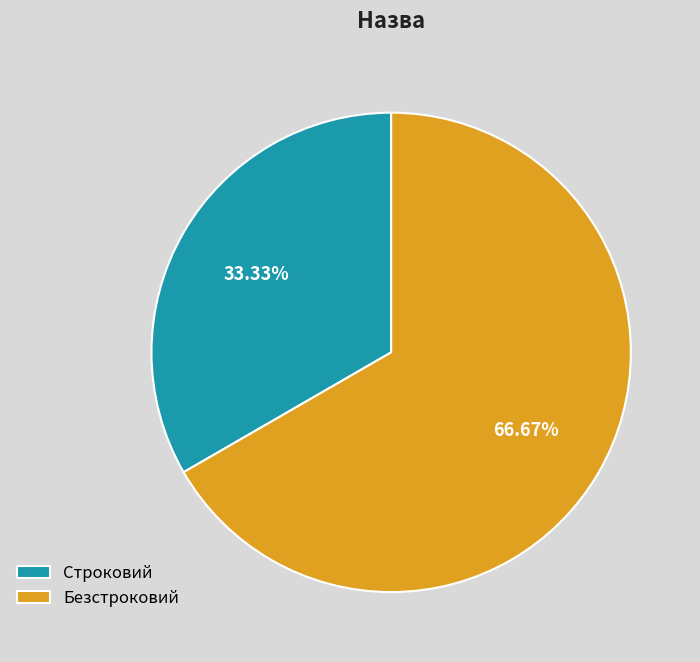

What percentage do Строковий and Безстроковий together represent?

100.0%